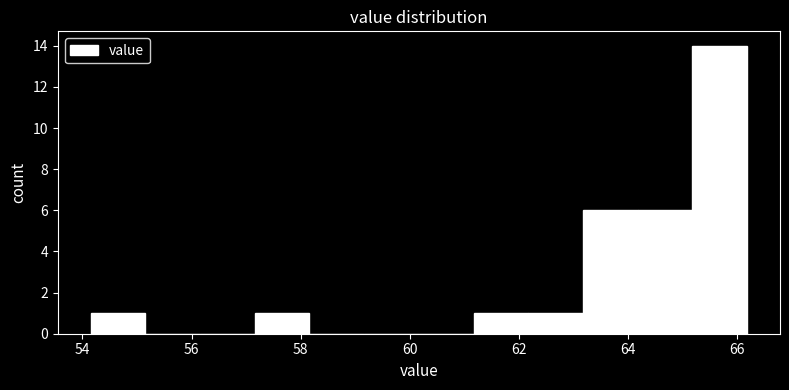

Which range on the x-axis has the tallest bar?

65.2 to 66.2